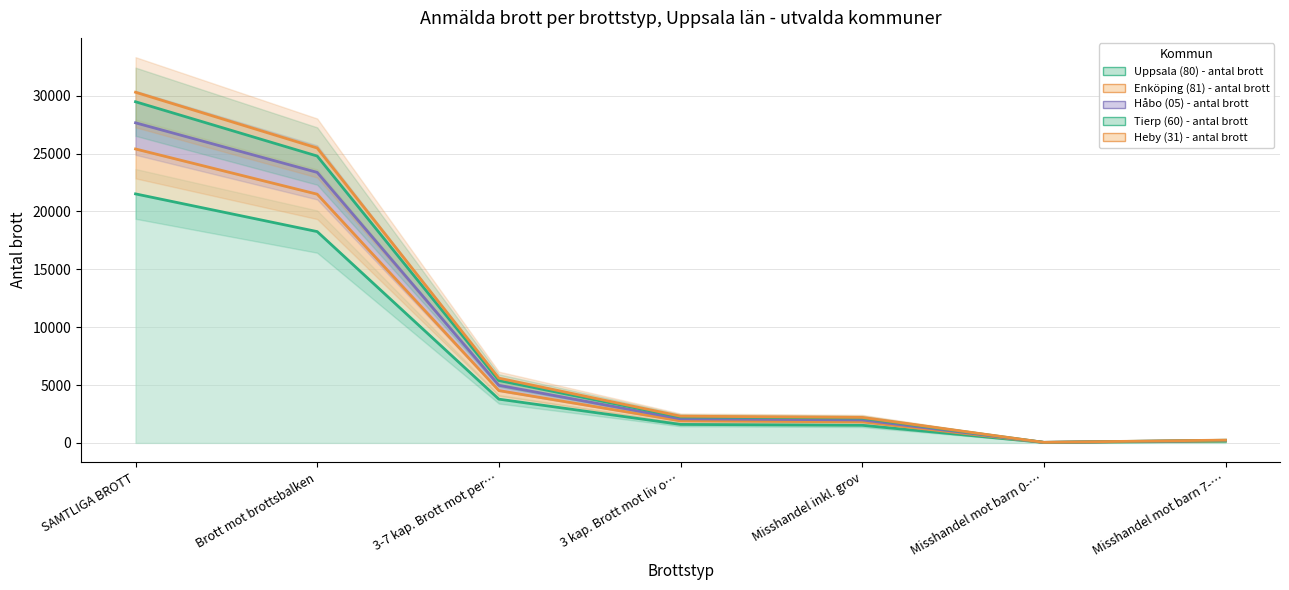

What is the difference between the Tierp (60) - antal brott values at Misshandel inkl. grov and Brott mot brottsbalken?

21391